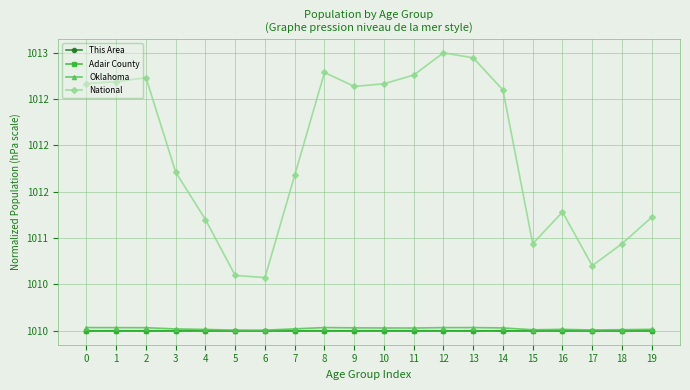

What are all the series names shown in the legend?

This Area, Adair County, Oklahoma, National